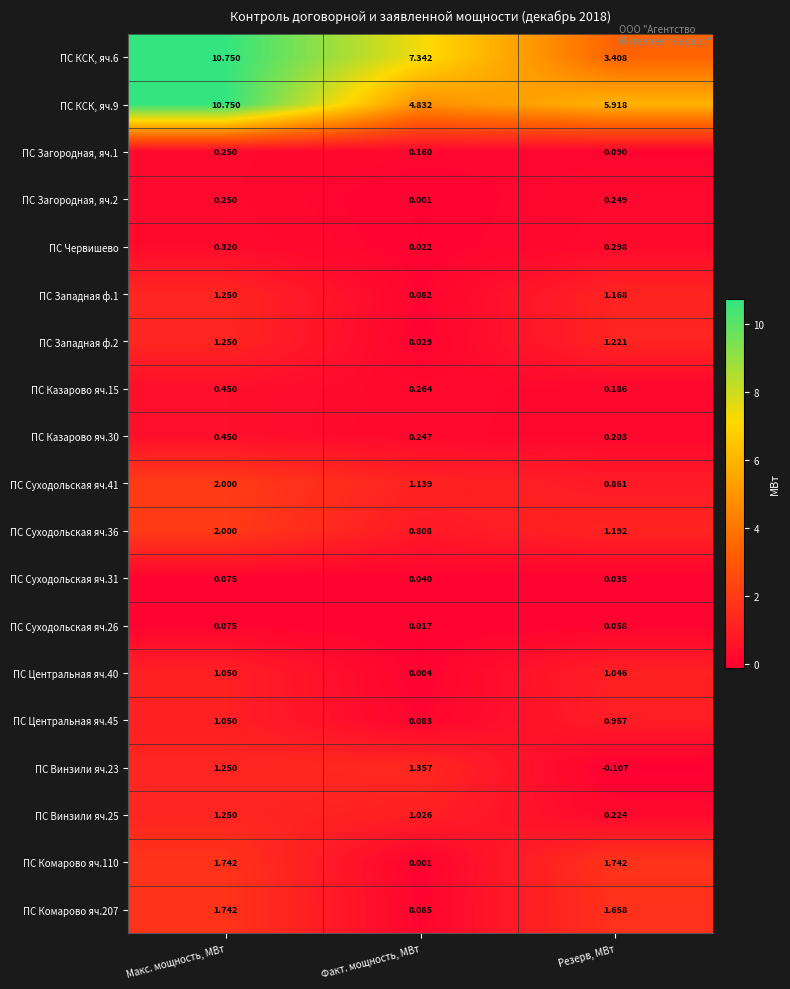

Which label corresponds to the largest value in the chart?

Макс. мощность, МВт